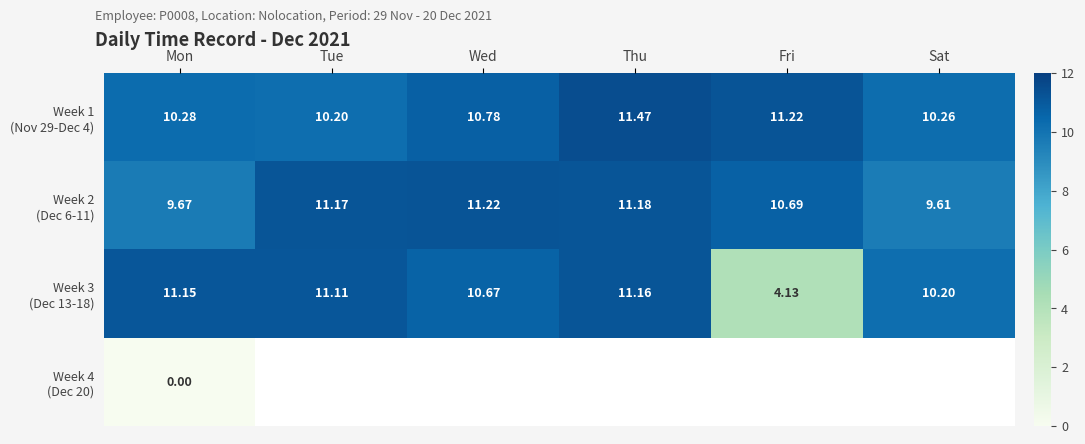

How many data points does each series have?

6